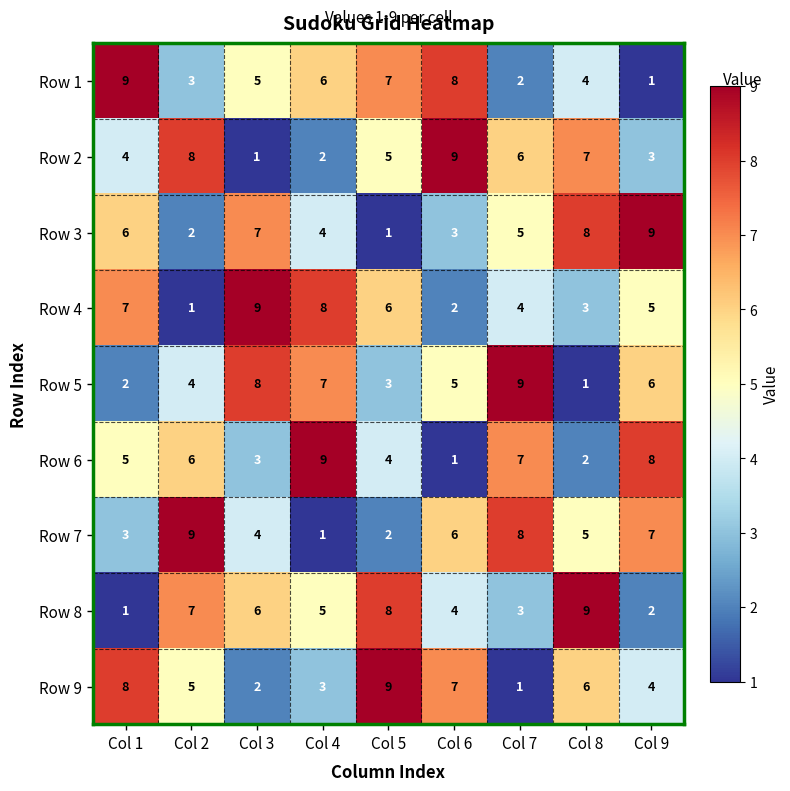

Where is Row 7 nearest to the value 5?

Col 8